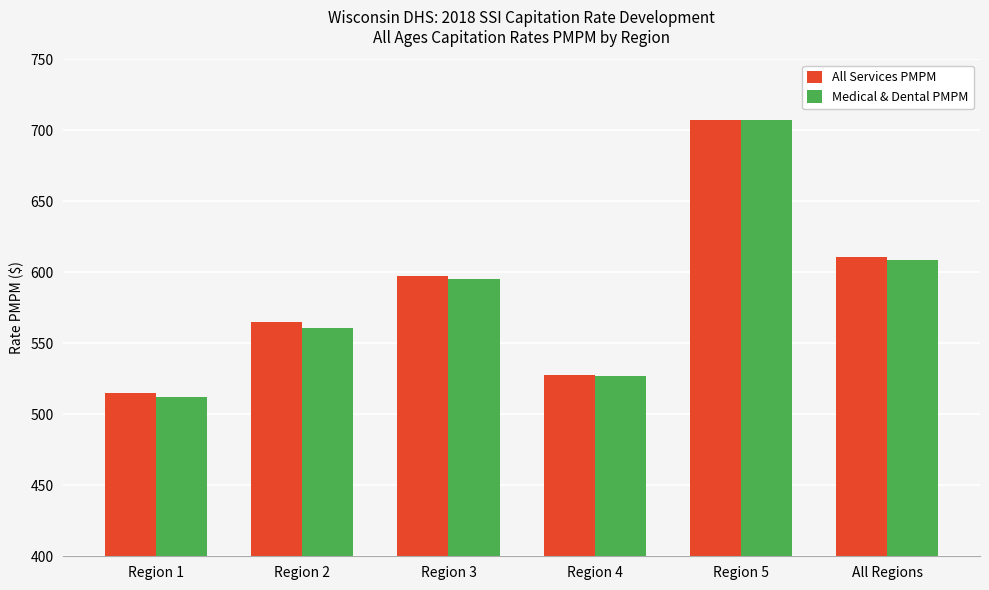

Reading left to right, transcribe all the data shown in this chart.

All Services PMPM: Region 1=514.8	Region 2=565.1	Region 3=597.2	Region 4=528.0	Region 5=707.5	All Regions=610.5
Medical & Dental PMPM: Region 1=512.1	Region 2=561.0	Region 3=595.4	Region 4=526.8	Region 5=706.9	All Regions=608.7